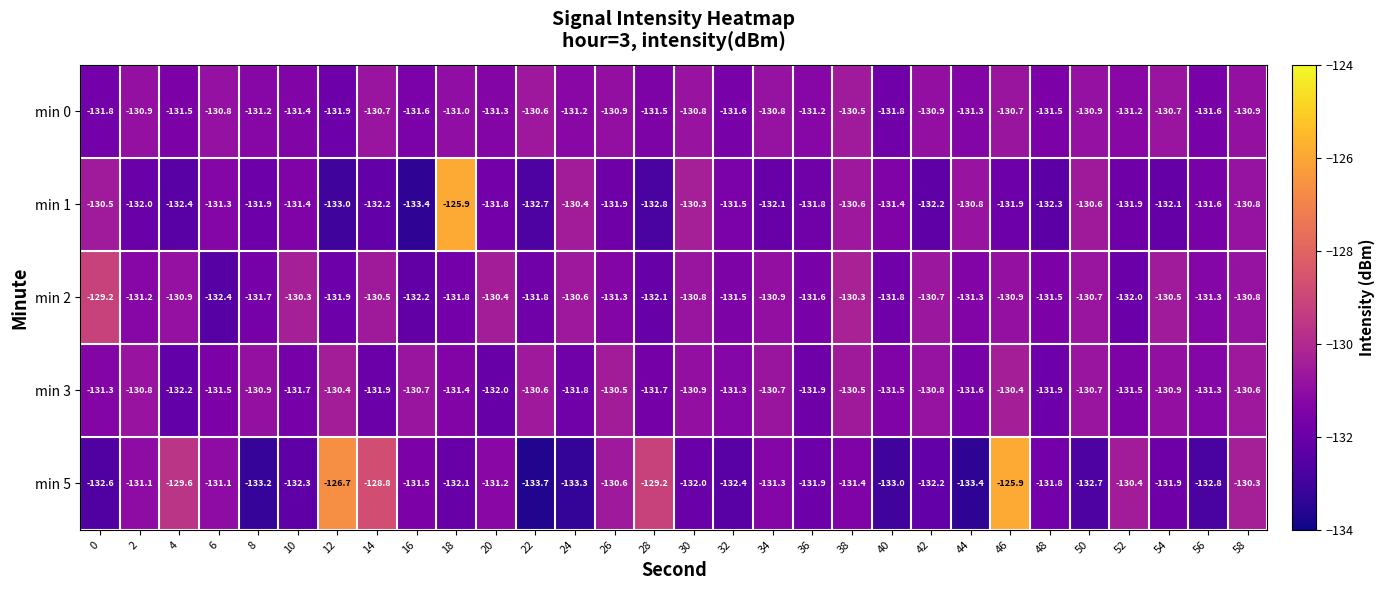

At which category is the sum across all series the highest?

46